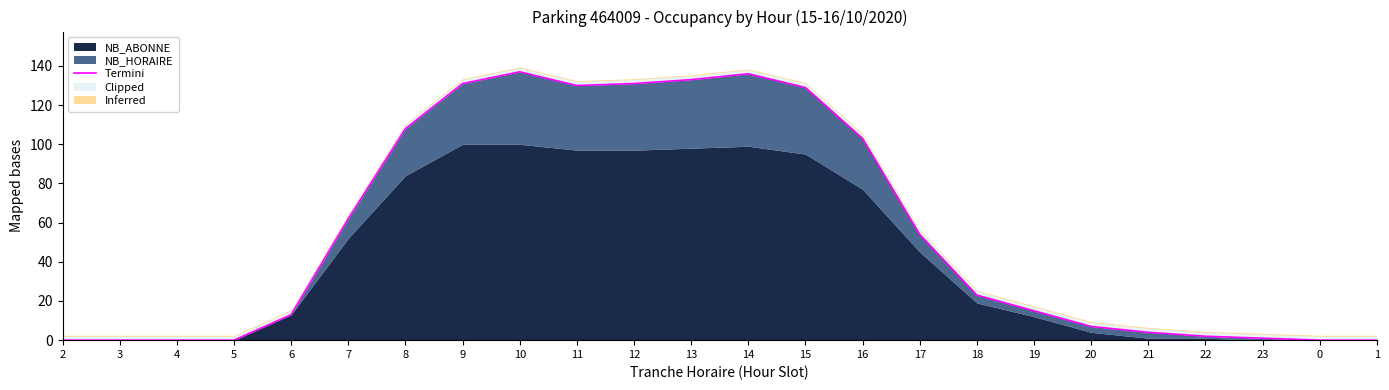

Does the chart display data point markers on the line(s)?

No